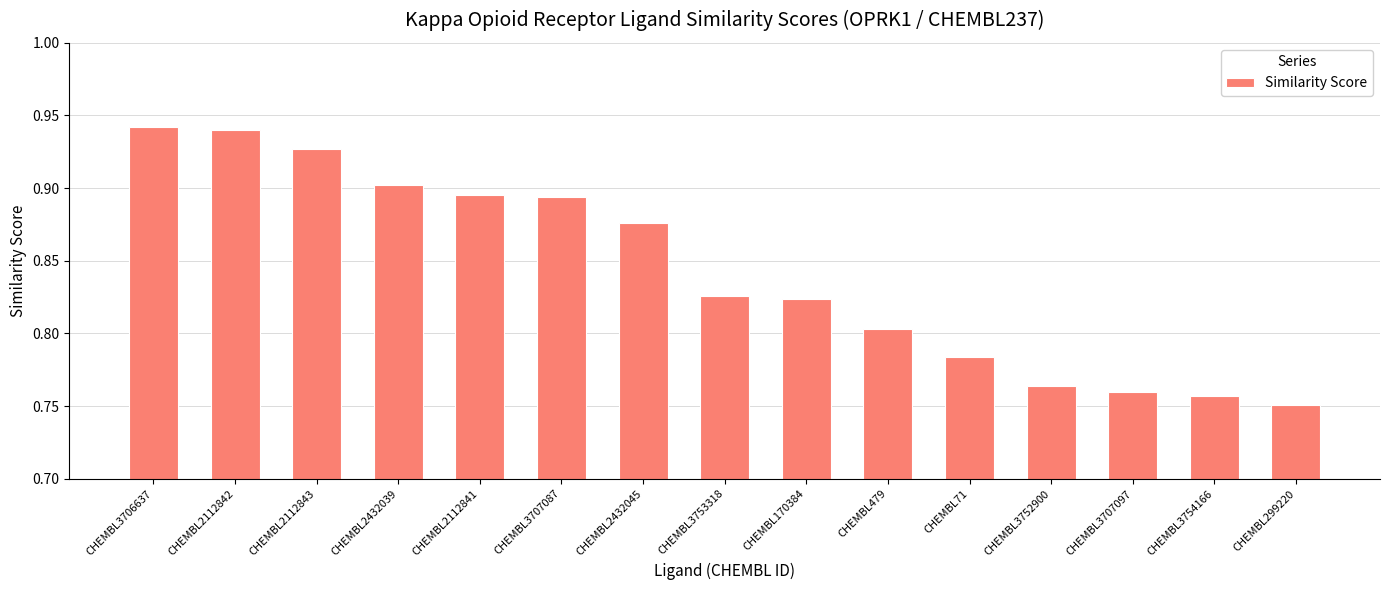

What is the sum of all values?

12.6